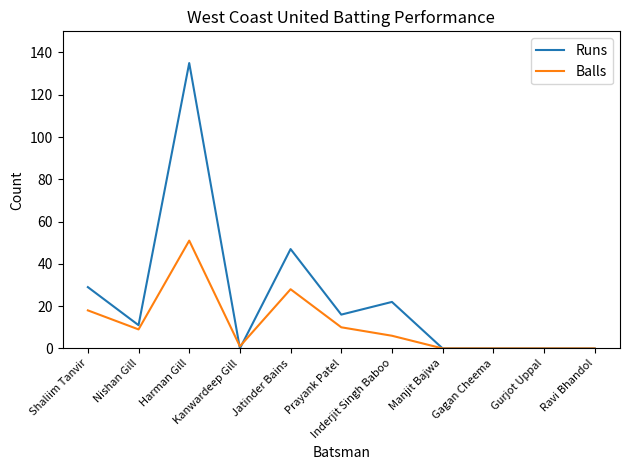

At which category does Runs reach its first local peak?

Harman Gill